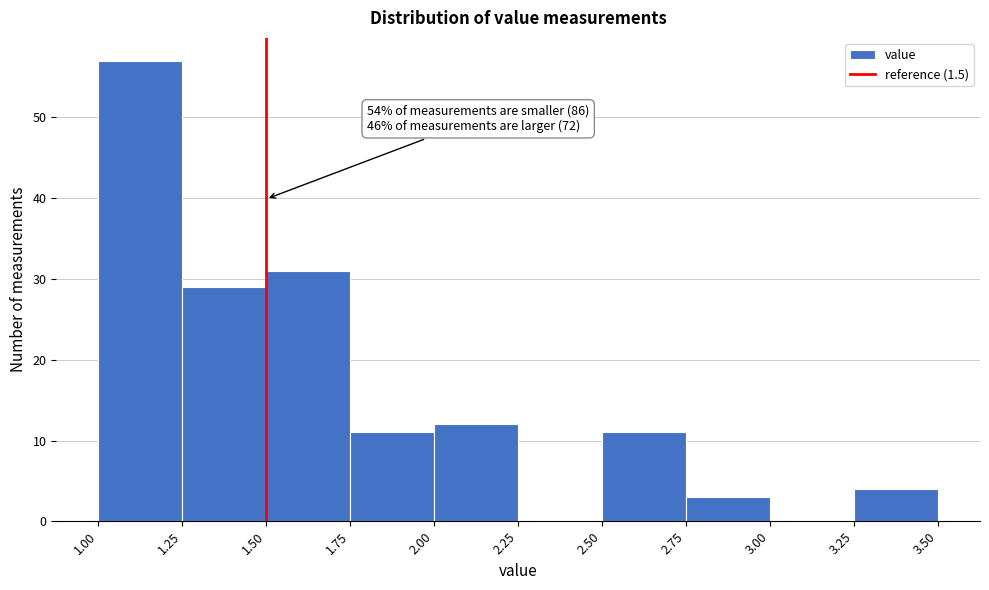

Over which range of the x-axis is the bar tallest?

1.00 to 1.25